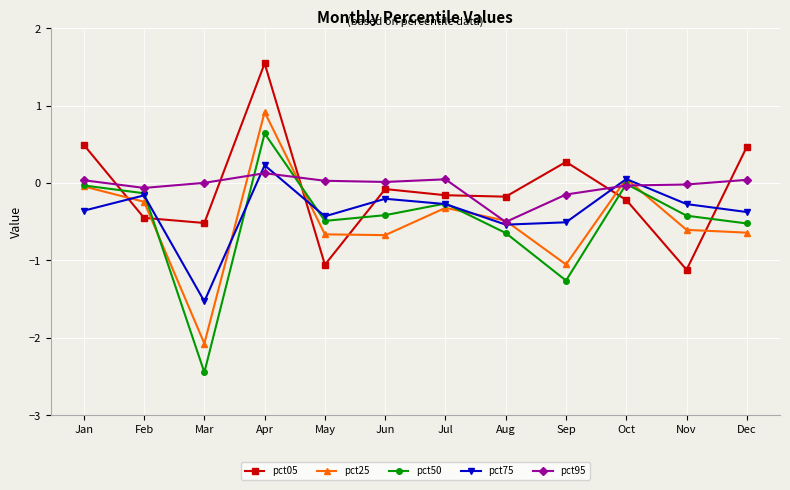

What is the maximum value shown in the chart?

1.5